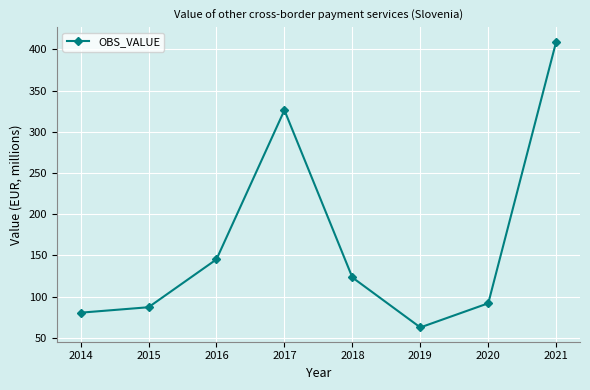

True or false: the data shows 282.3 at 2021.

False